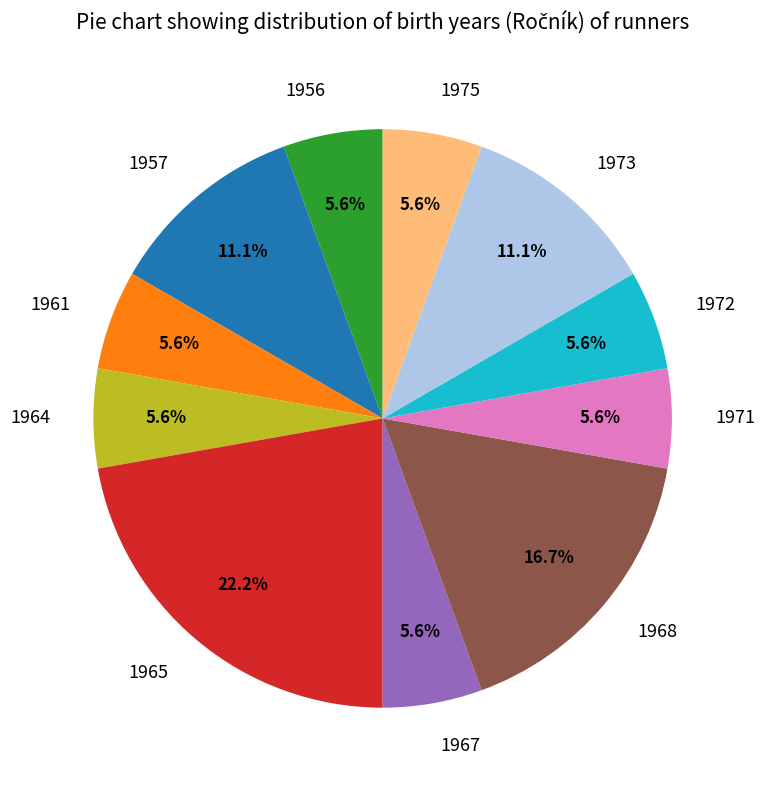

How much of the chart is everything except 1956?

94.4%